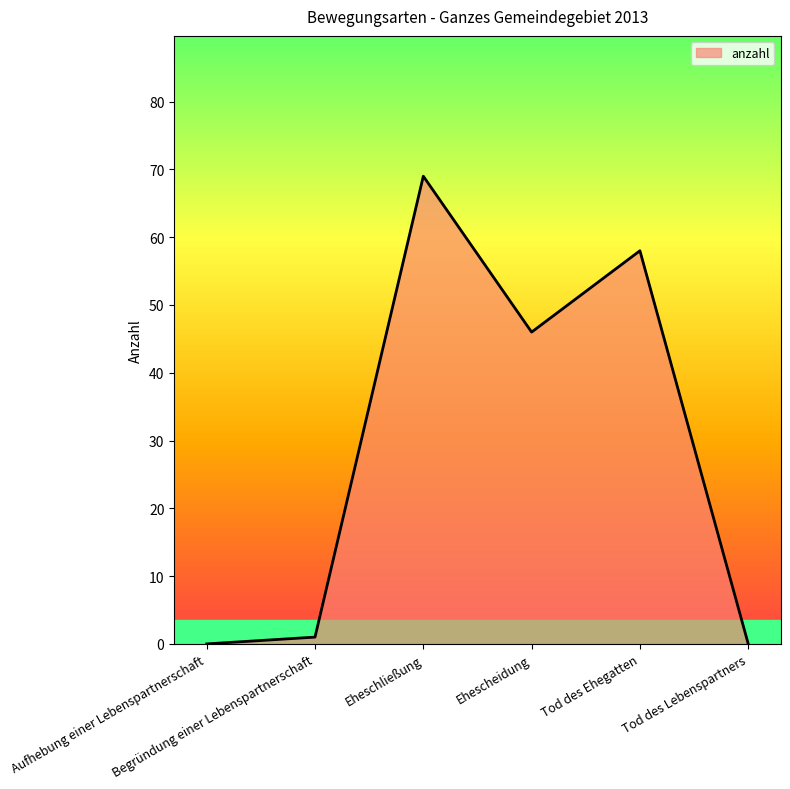

What is the difference between the second highest and minimum values?

58